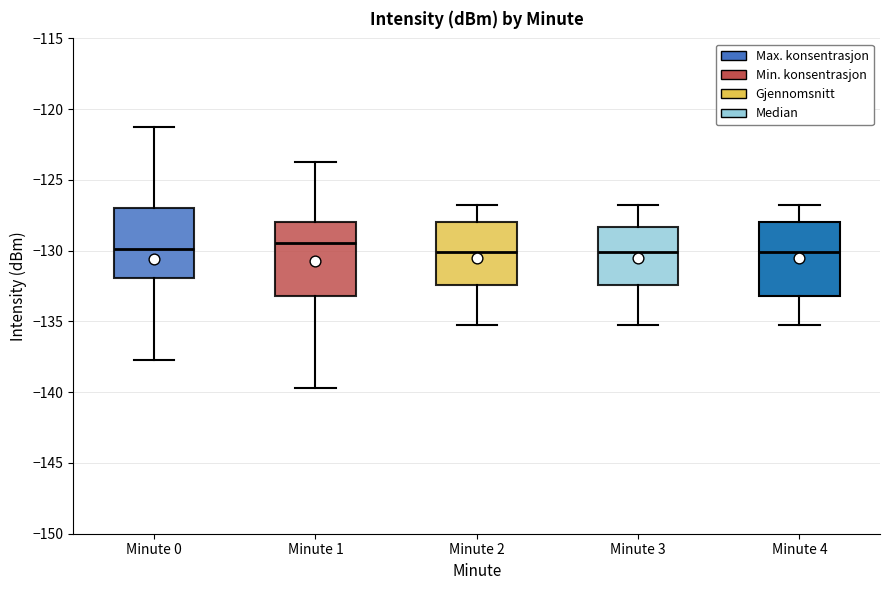

Reading left to right, transcribe this box plot: for each box, give where its median line is, the range the box spans, and where its two whiskers end, as read against the y-axis. The values are not printed on the chart, so give them approximately, as read against the axis.

Minute 0: median -130.0, box -132.0 to -127.0, whiskers -137.5 to -121.5
Minute 1: median -129.5, box -133.0 to -128.0, whiskers -139.5 to -123.5
Minute 2: median -130.0, box -132.5 to -128.0, whiskers -135.0 to -127.0
Minute 3: median -130.0, box -132.5 to -128.5, whiskers -135.0 to -127.0
Minute 4: median -130.0, box -133.0 to -128.0, whiskers -135.0 to -127.0